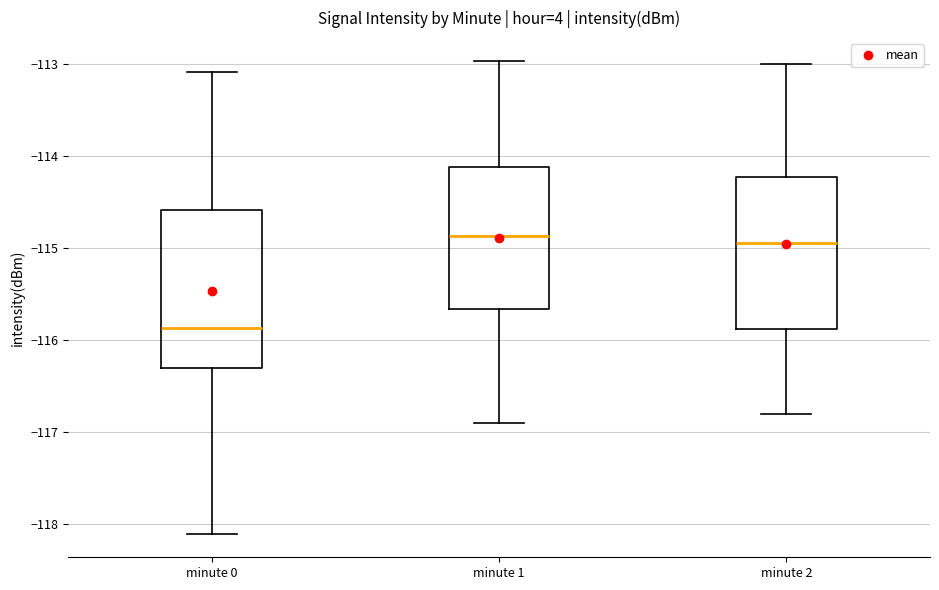

Reading left to right, read every box against the y-axis: the position of its median line, the range the box covers, and the ends of its whiskers. The values are not printed on the chart, so give them approximately, as read against the axis.

minute 0: median -115.9, box -116.3 to -114.6, whiskers -118.1 to -113.1
minute 1: median -114.9, box -115.7 to -114.1, whiskers -116.9 to -113.0
minute 2: median -114.9, box -115.9 to -114.2, whiskers -116.8 to -113.0